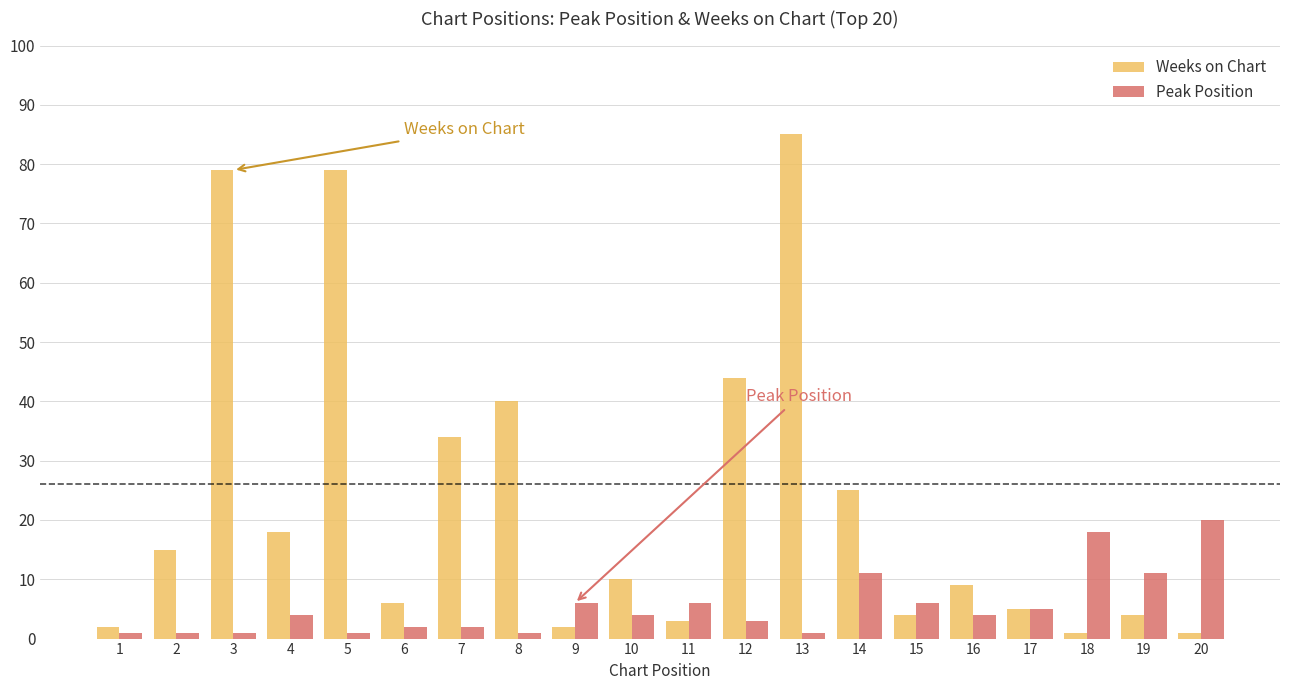

Where is Weeks on Chart nearest to the value 43?

12